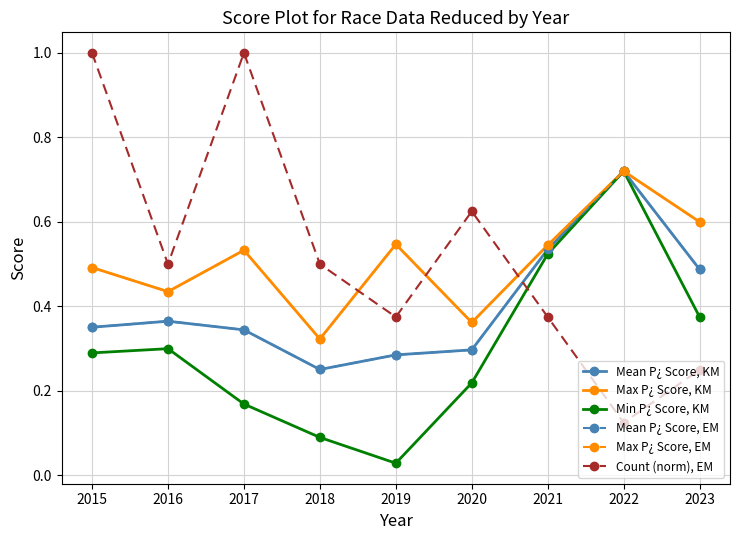

What is the sum of all Count (norm), EM values?

4.8